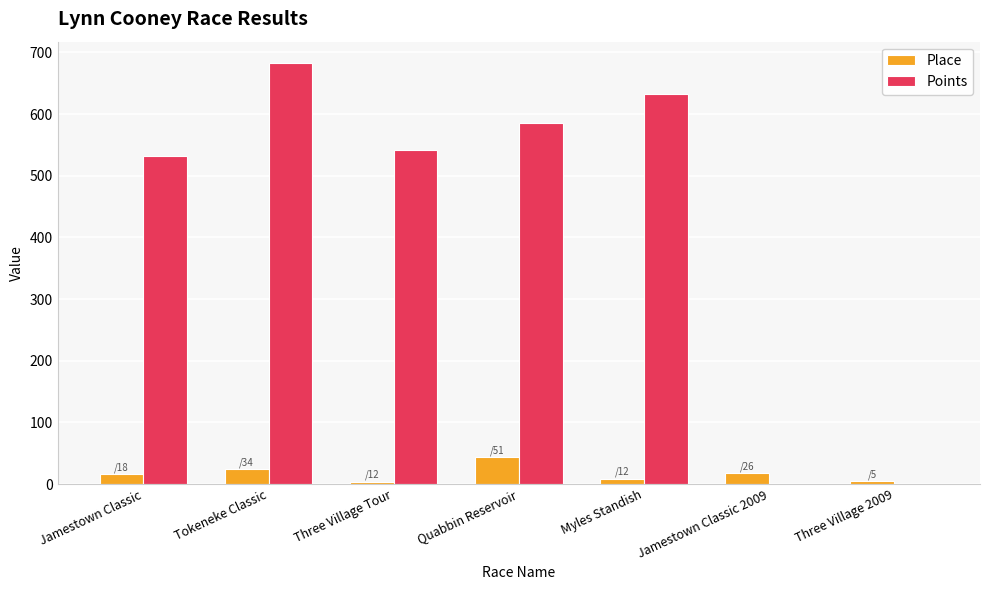

The Points series shows 683.2 at Tokeneke Classic. True or false?

True